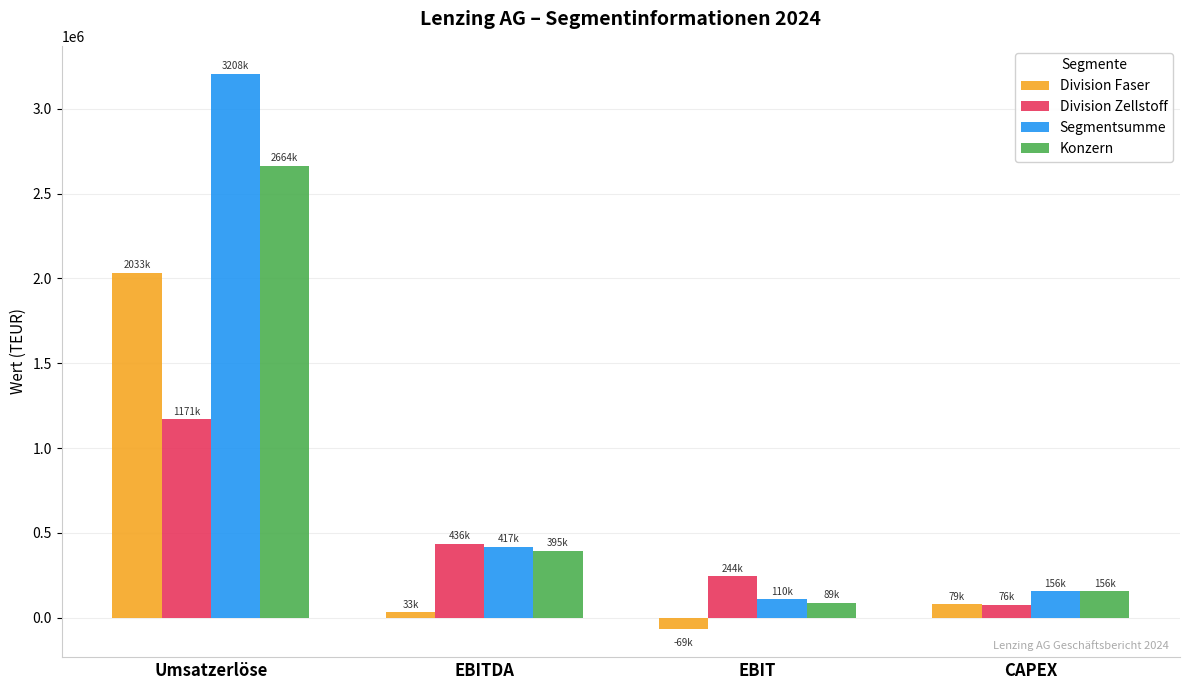

What is the value of the Division Zellstoff bar at the 3rd from the left?

243696